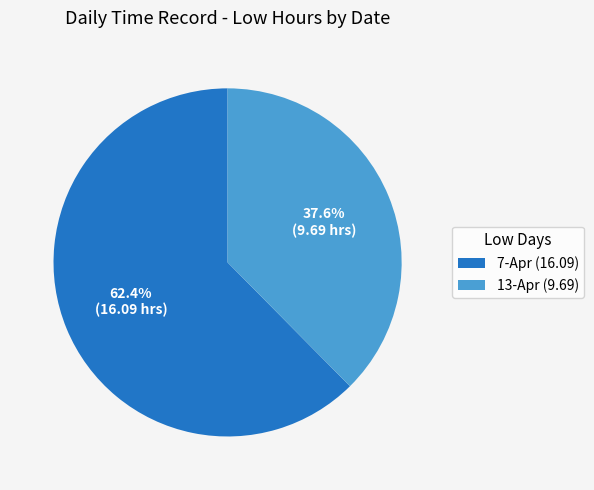

Count the number of slices in the pie.

2